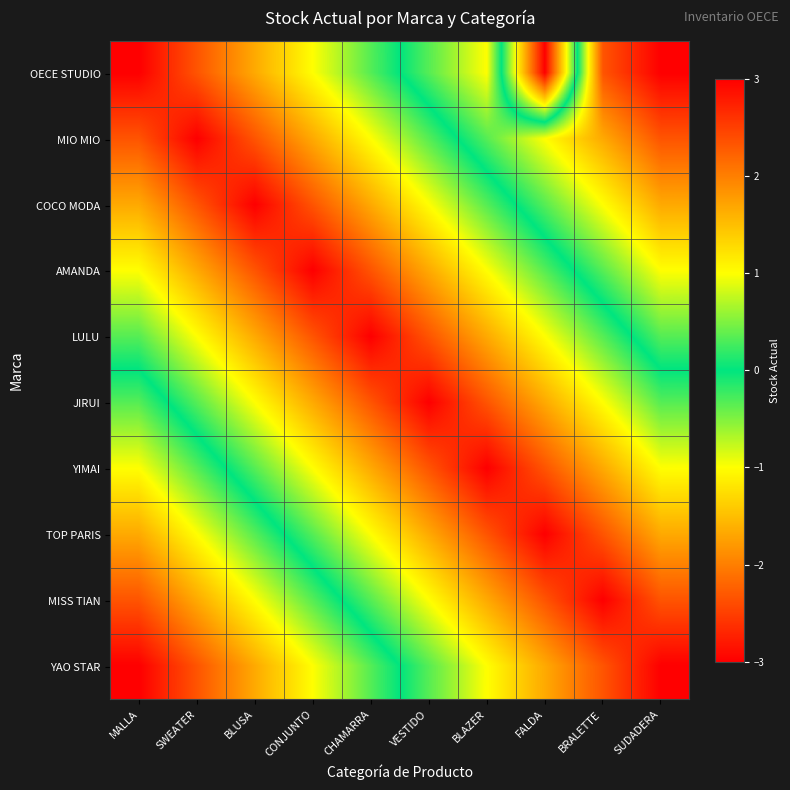

Reading right to left, list all the values displayed in this chart.

OECE STUDIO: SUDADERA=-3.0	BRALETTE=-2.3	FALDA=3.0	BLAZER=-1.0	VESTIDO=-0.3	CHAMARRA=0.3	CONJUNTO=1.0	BLUSA=1.7	SWEATER=2.3	MALLA=3.0
MIO MIO: SUDADERA=-2.3	BRALETTE=-1.7	FALDA=-1.0	BLAZER=-0.3	VESTIDO=0.3	CHAMARRA=1.0	CONJUNTO=1.7	BLUSA=2.3	SWEATER=3.0	MALLA=2.3
COCO MODA: SUDADERA=-1.7	BRALETTE=-1.0	FALDA=-0.3	BLAZER=0.3	VESTIDO=1.0	CHAMARRA=1.7	CONJUNTO=2.3	BLUSA=3.0	SWEATER=2.3	MALLA=1.7
AMANDA: SUDADERA=-1.0	BRALETTE=-0.3	FALDA=0.3	BLAZER=1.0	VESTIDO=1.7	CHAMARRA=2.3	CONJUNTO=3.0	BLUSA=2.3	SWEATER=1.7	MALLA=1.0
LULU: SUDADERA=-0.3	BRALETTE=0.3	FALDA=1.0	BLAZER=1.7	VESTIDO=2.3	CHAMARRA=3.0	CONJUNTO=2.3	BLUSA=1.7	SWEATER=1.0	MALLA=0.3
JIRUI: SUDADERA=0.3	BRALETTE=1.0	FALDA=1.7	BLAZER=2.3	VESTIDO=3.0	CHAMARRA=2.3	CONJUNTO=1.7	BLUSA=1.0	SWEATER=0.3	MALLA=-0.3
YIMAI: SUDADERA=1.0	BRALETTE=1.7	FALDA=2.3	BLAZER=3.0	VESTIDO=2.3	CHAMARRA=1.7	CONJUNTO=1.0	BLUSA=0.3	SWEATER=-0.3	MALLA=-1.0
TOP PARIS: SUDADERA=1.7	BRALETTE=2.3	FALDA=3.0	BLAZER=2.3	VESTIDO=1.7	CHAMARRA=1.0	CONJUNTO=0.3	BLUSA=-0.3	SWEATER=-1.0	MALLA=-1.7
MISS TIAN: SUDADERA=2.3	BRALETTE=3.0	FALDA=2.3	BLAZER=1.7	VESTIDO=1.0	CHAMARRA=0.3	CONJUNTO=-0.3	BLUSA=-1.0	SWEATER=-1.7	MALLA=-2.3
YAO STAR: SUDADERA=3.0	BRALETTE=2.3	FALDA=1.7	BLAZER=1.0	VESTIDO=0.3	CHAMARRA=-0.3	CONJUNTO=-1.0	BLUSA=-1.7	SWEATER=-2.3	MALLA=-3.0